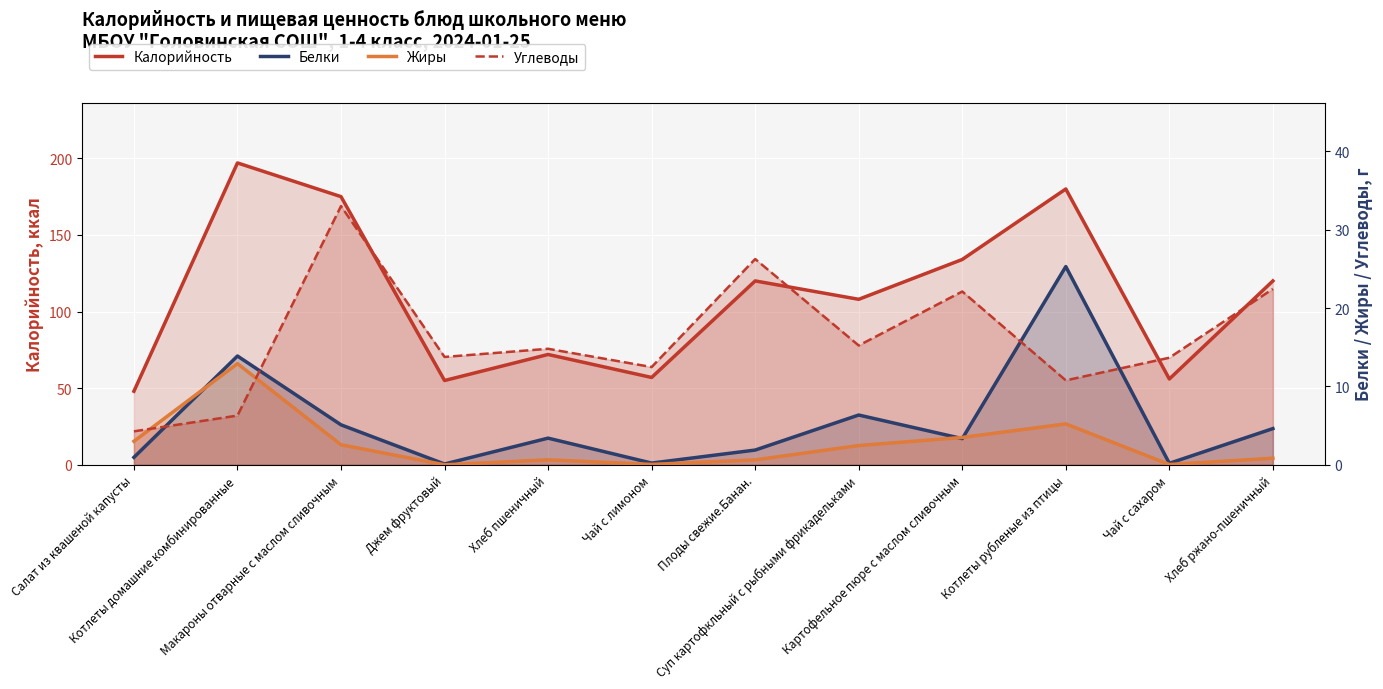

What is the value of the Калорийность point at the 9th from the left?

134.0